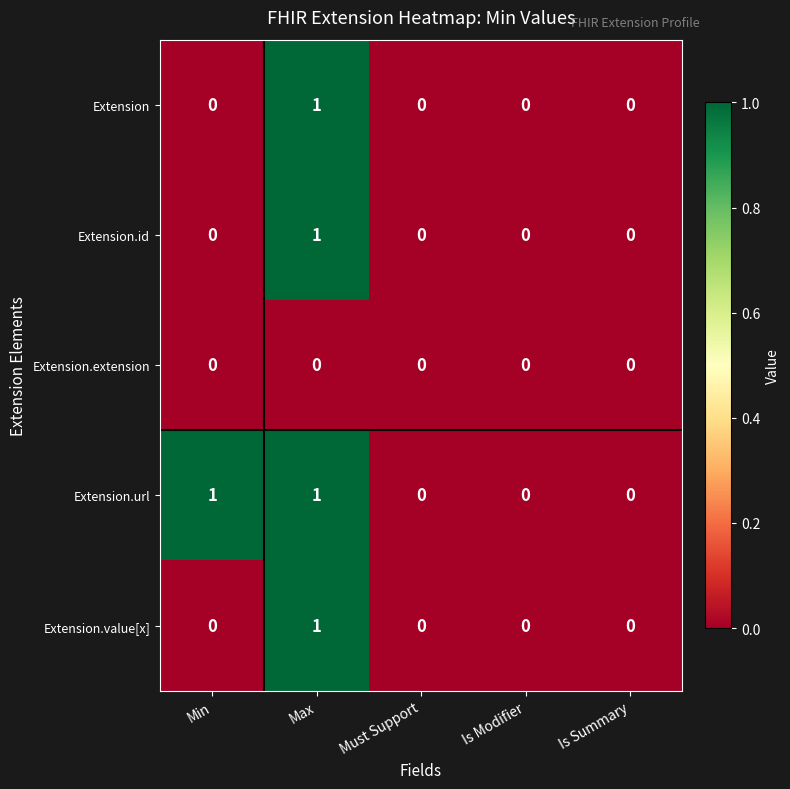

At which category is the sum across all series the highest?

Max